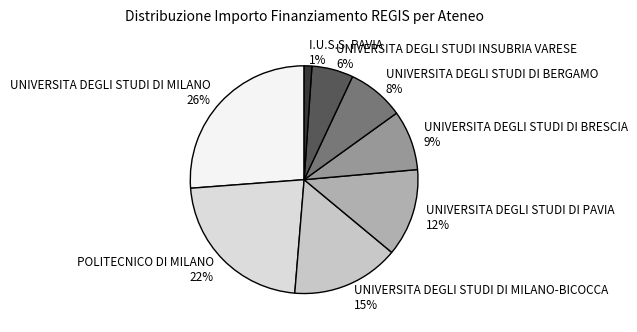

To the nearest percent, what is the difference between the largest and smallest slice percentages?

25%